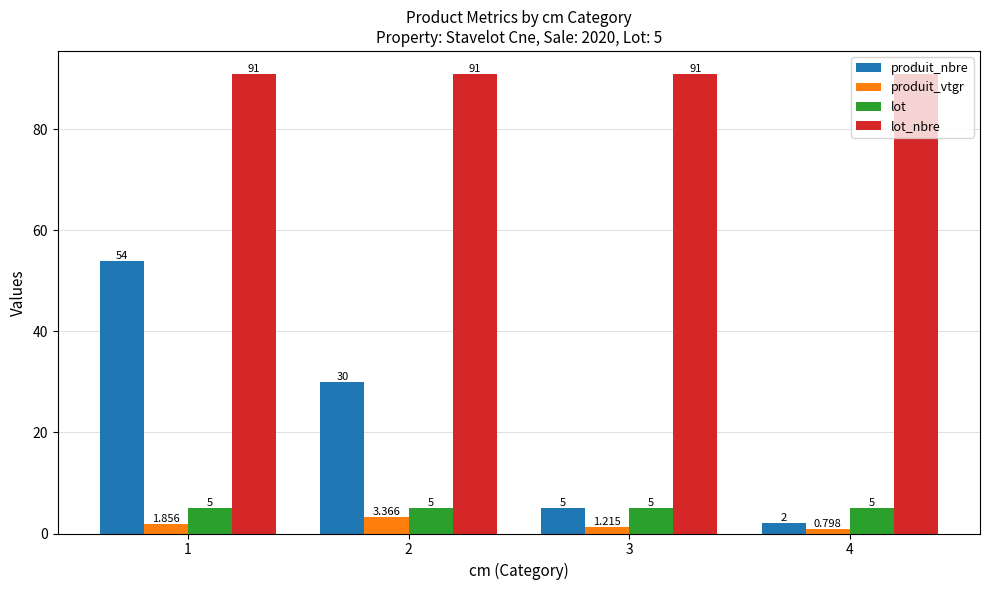

Is the value of lot_nbre at 1 greater than the value of lot at 2?

Yes